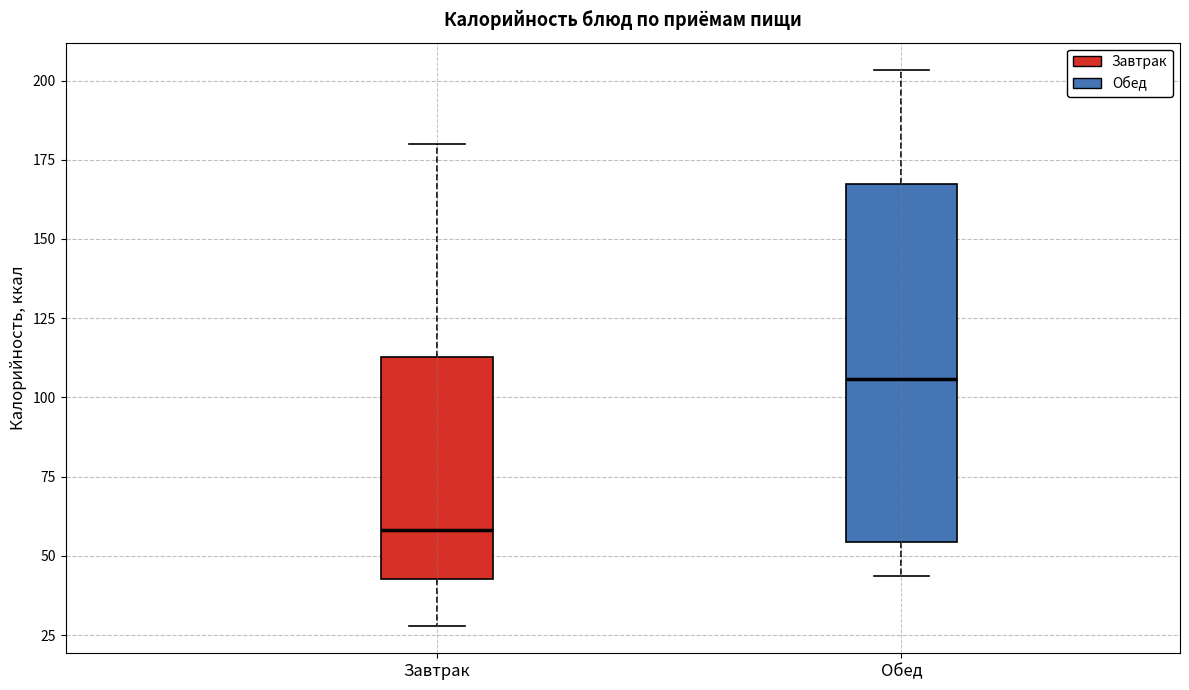

Which box's median line is the highest?

Обед